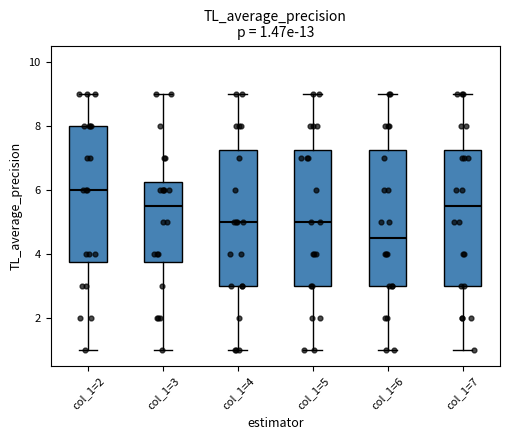

Which box has the lowest median line?

col_1=6